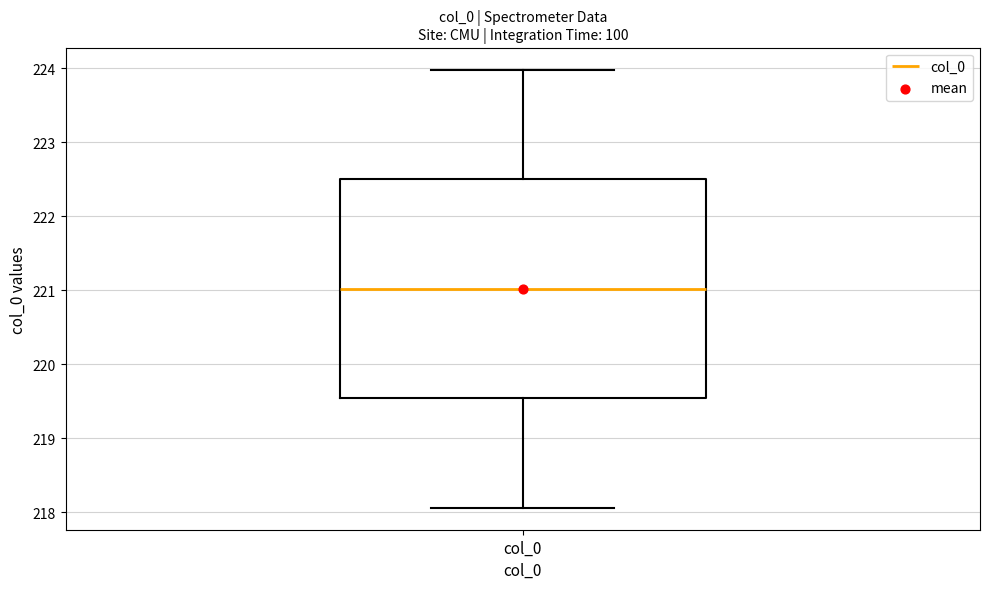

Read this box plot against the y-axis: the position of the median line, the range covered by the box, and the ends of both whiskers. The values are not printed on the chart, so give them approximately, as read against the axis.

median 221.0, box 219.5 to 222.5, whiskers 218.1 to 224.0